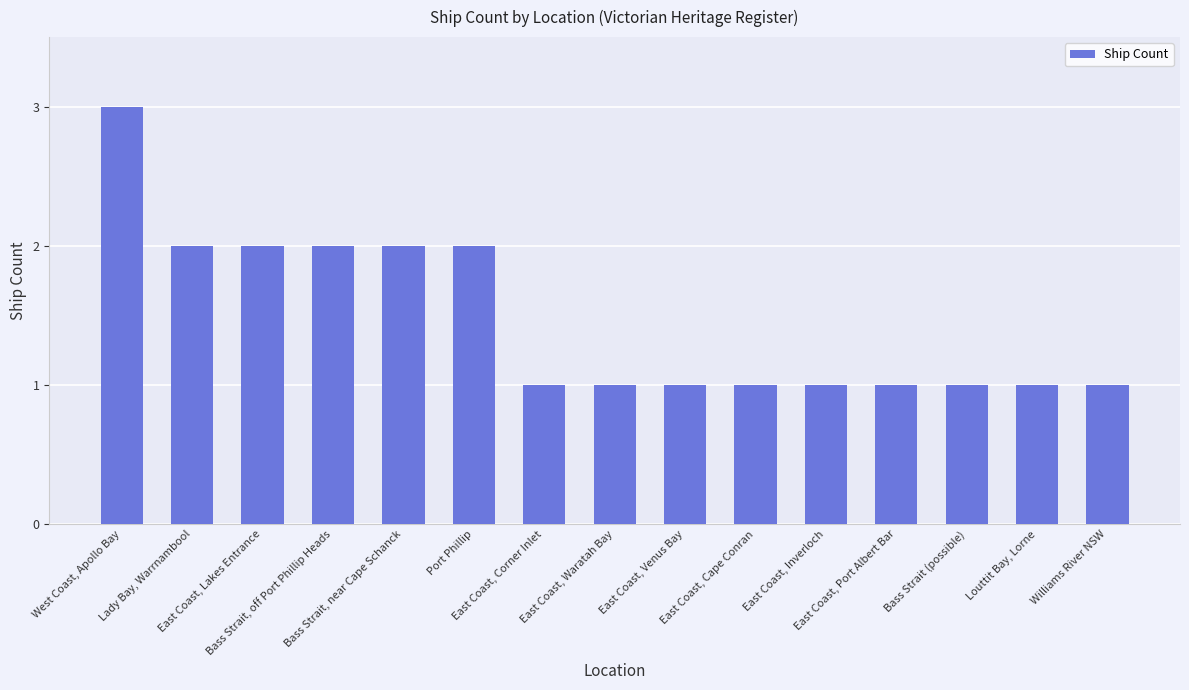

What is the difference between the values at Bass Strait (possible) and Lady Bay, Warrnambool?

1